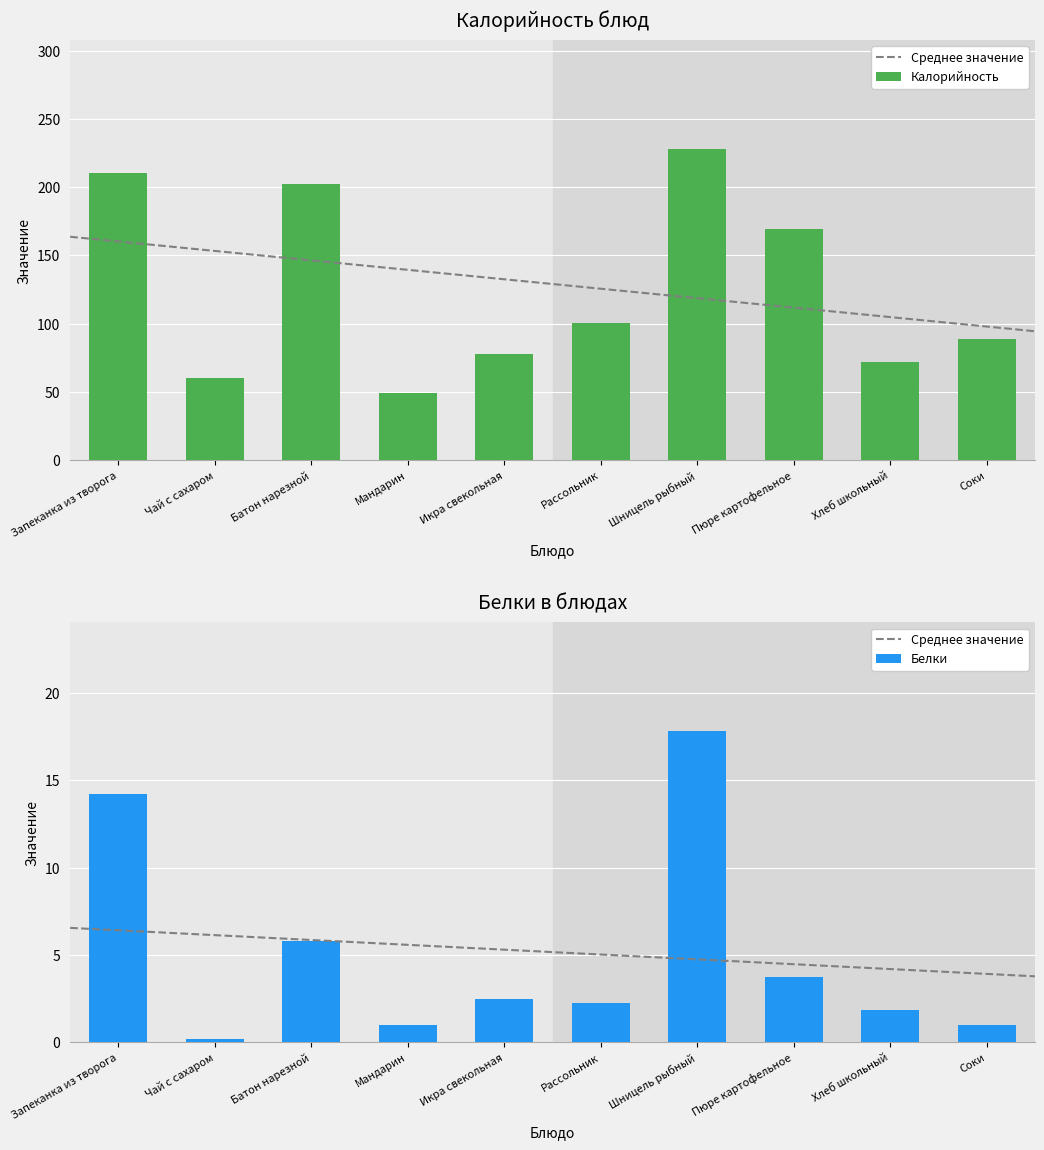

List the series in order of their overall mean, lowest first.

Белки, Калорийность